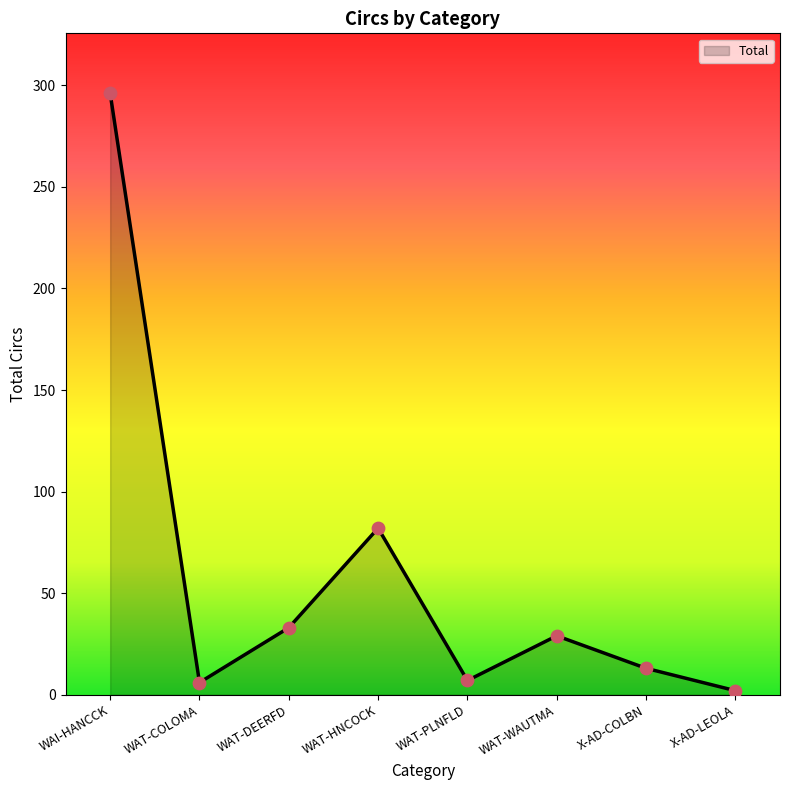

What is the change in value from WAT-DEERFD to WAT-WAUTMA?

-4